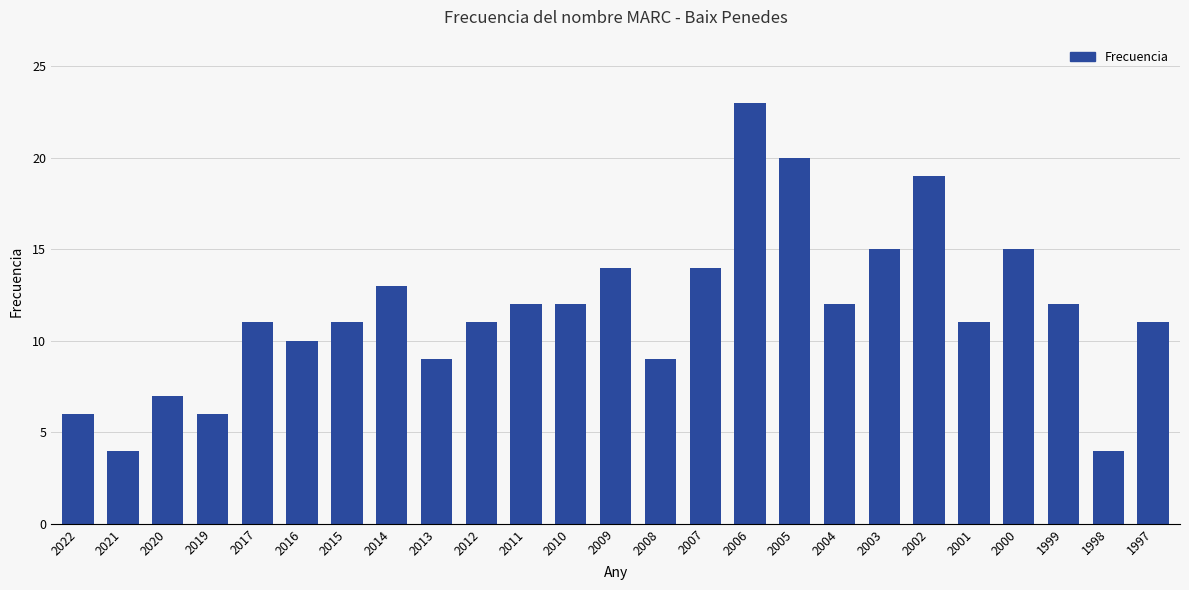

How many data points does each series have?

25